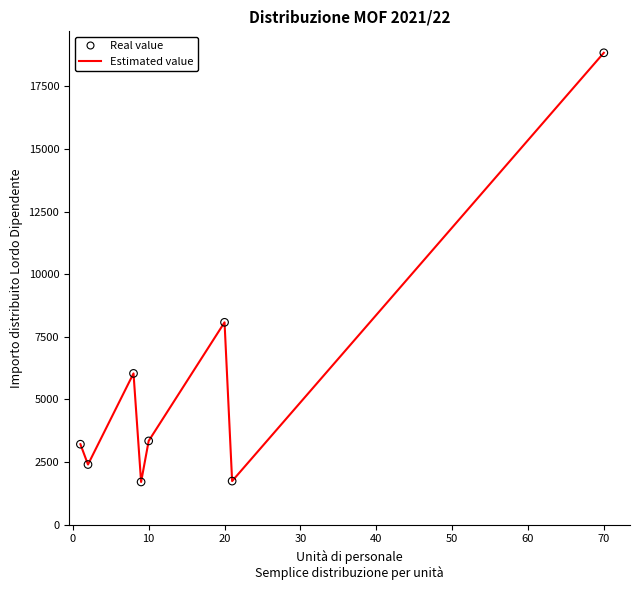

What is the average value?

5668.1